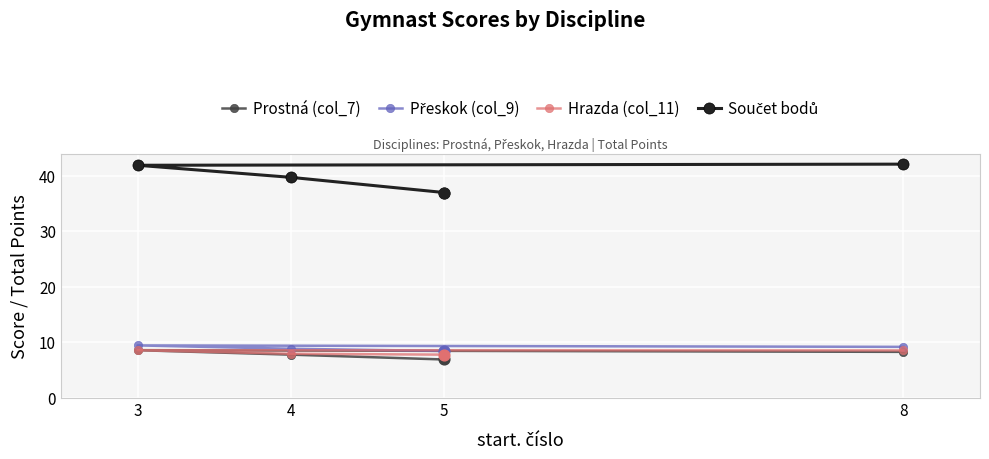

Which series contains the highest Y value?

Součet bodů